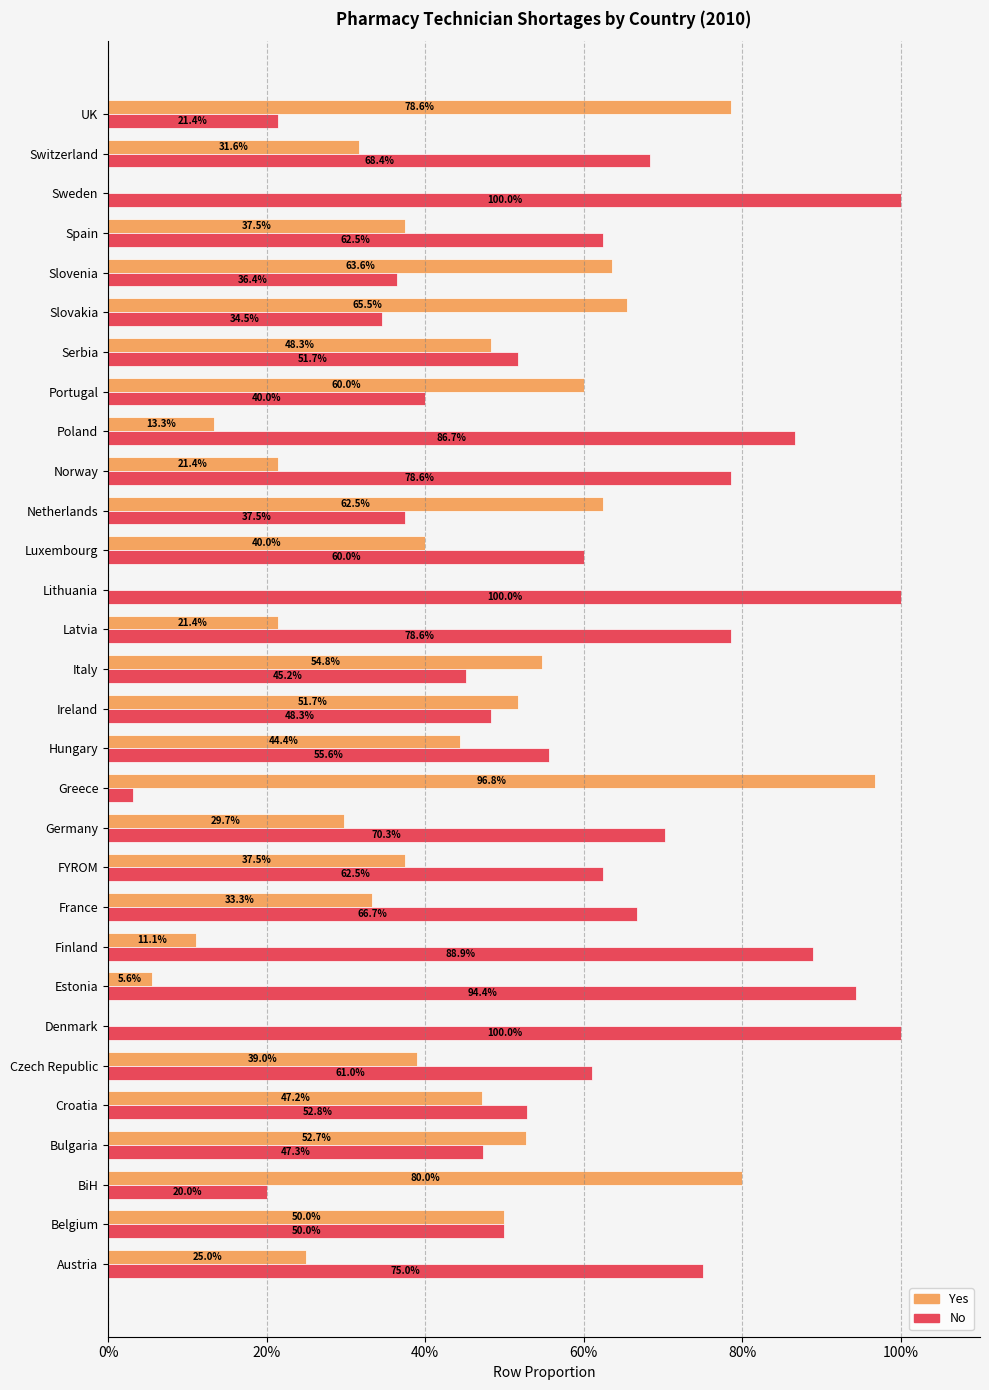

What are all the series names shown in the legend?

Yes, No